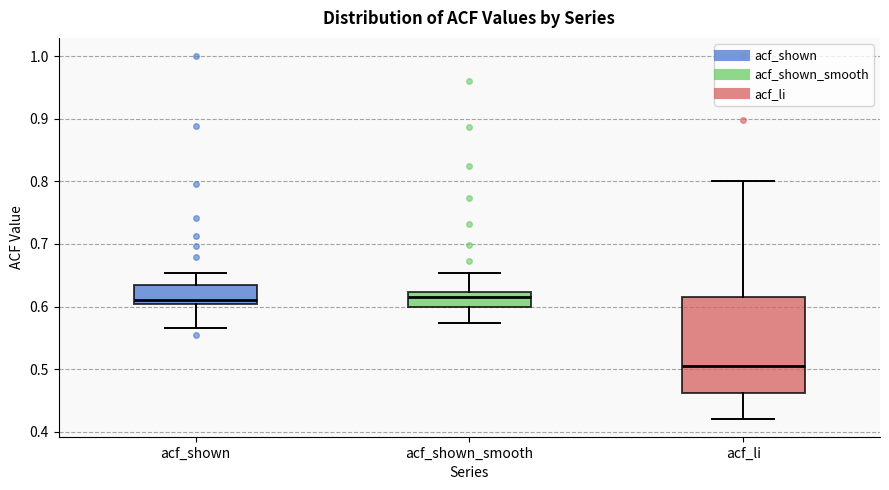

Reading left to right, transcribe this box plot: for each box, give where its median line is, the range the box spans, and where its two whiskers end, as read against the y-axis. The values are not printed on the chart, so give them approximately, as read against the axis.

acf_shown: median 0.61, box 0.60 to 0.63, whiskers 0.57 to 0.65
acf_shown_smooth: median 0.62 (just below the box's upper edge), box 0.60 to 0.62, whiskers 0.57 to 0.65
acf_li: median 0.51, box 0.46 to 0.62, whiskers 0.42 to 0.80